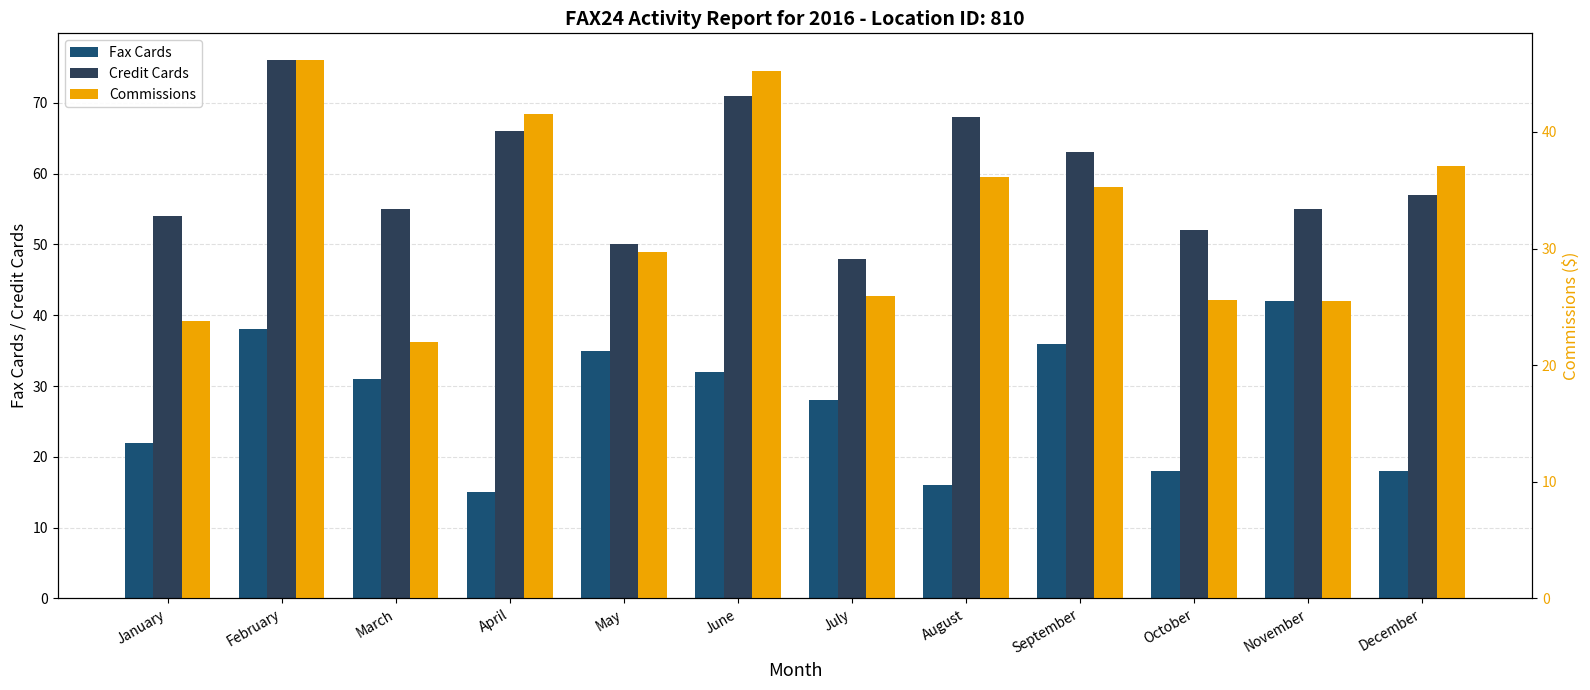

What is the difference between the maximum and minimum values in the Fax Cards series?

27.0